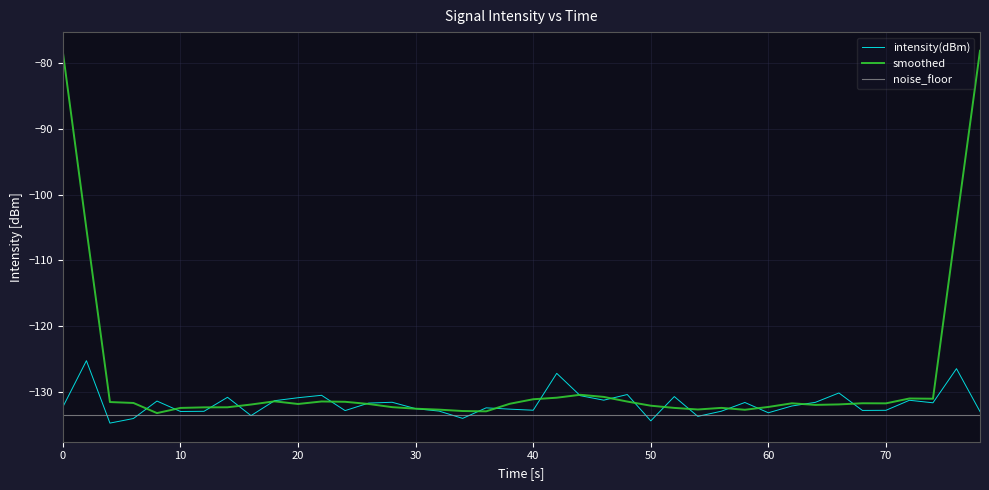

List the series in order of their peak value, lowest first.

noise_floor, intensity(dBm), smoothed